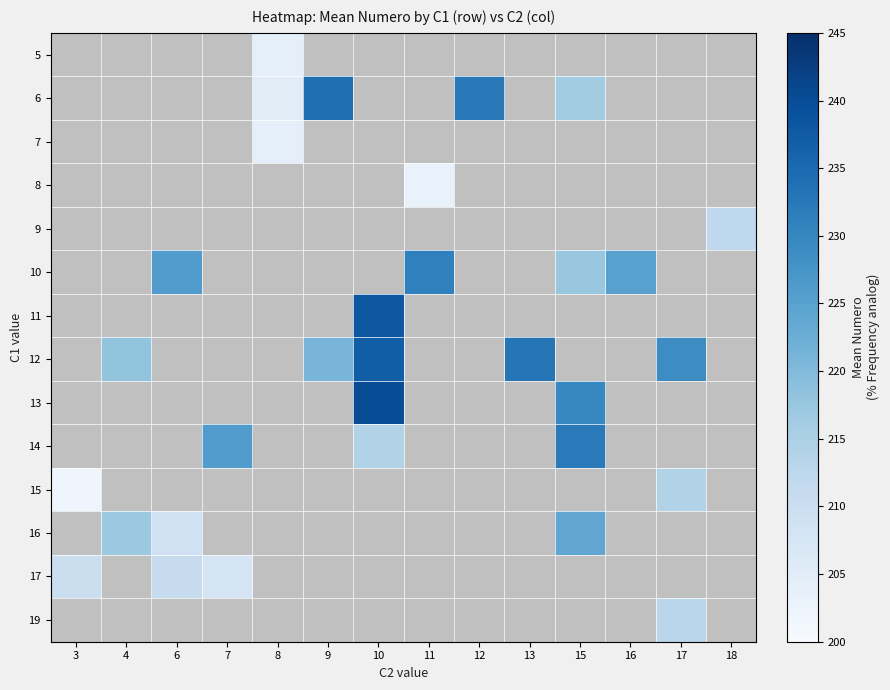

What is the difference between the maximum and minimum values in the 17 series?

3.0